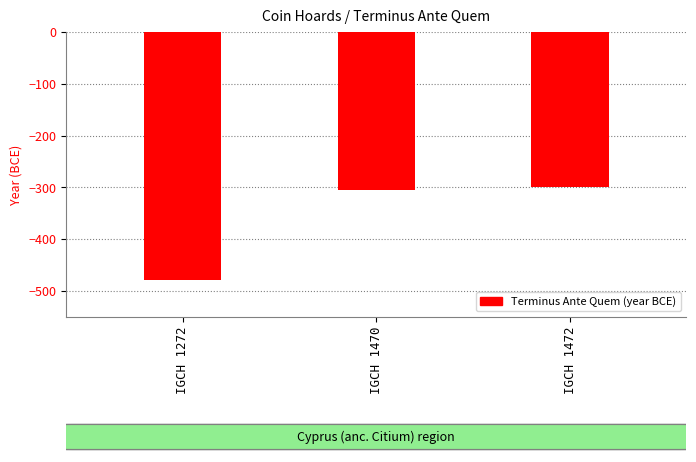

Reading left to right, transcribe all the data shown in this chart.

IGCH 1272=-478	IGCH 1470=-305	IGCH 1472=-300